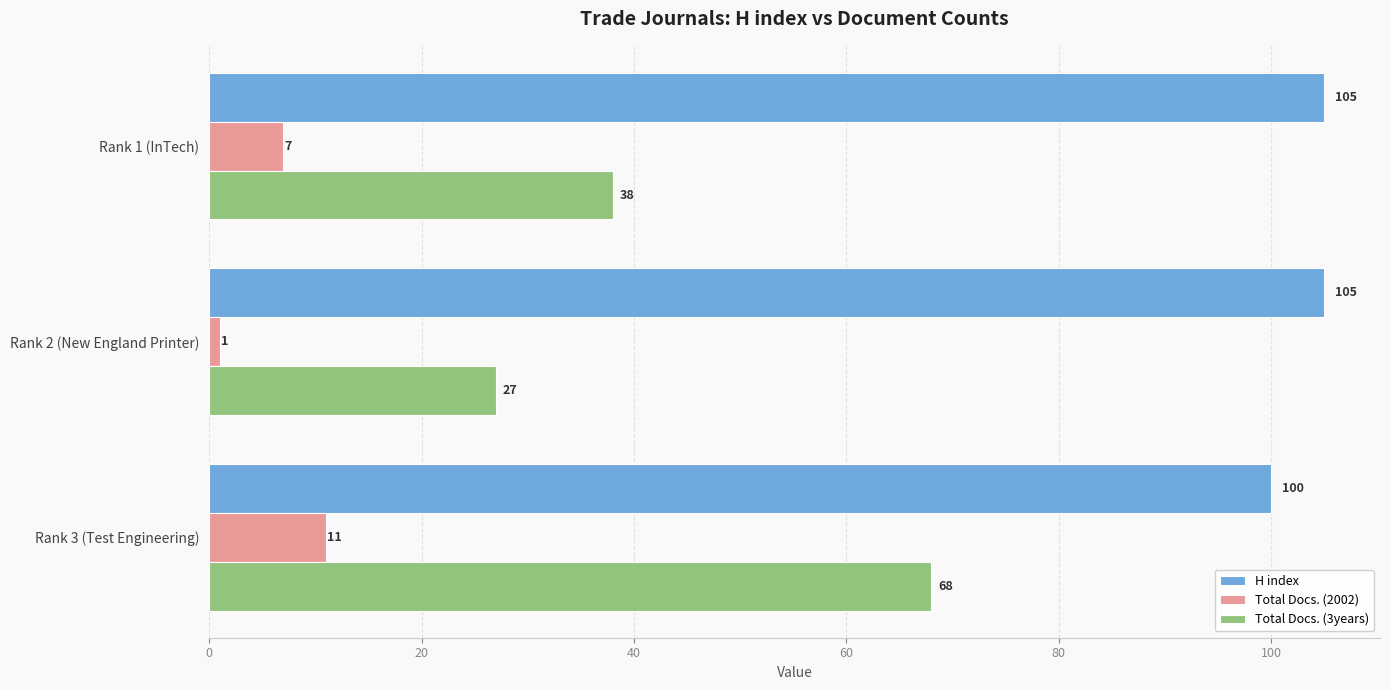

What is the minimum value for Total Docs. (3years)?

27